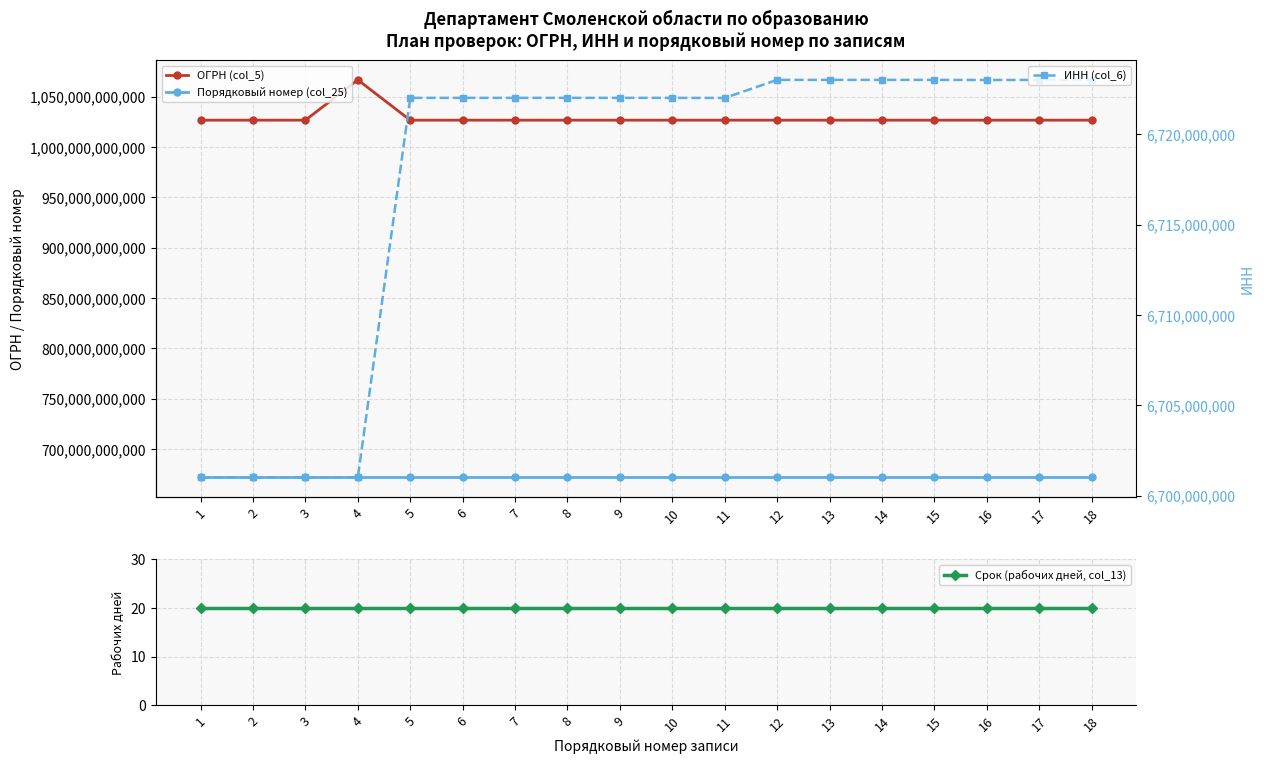

What is the minimum value shown in the chart?

20